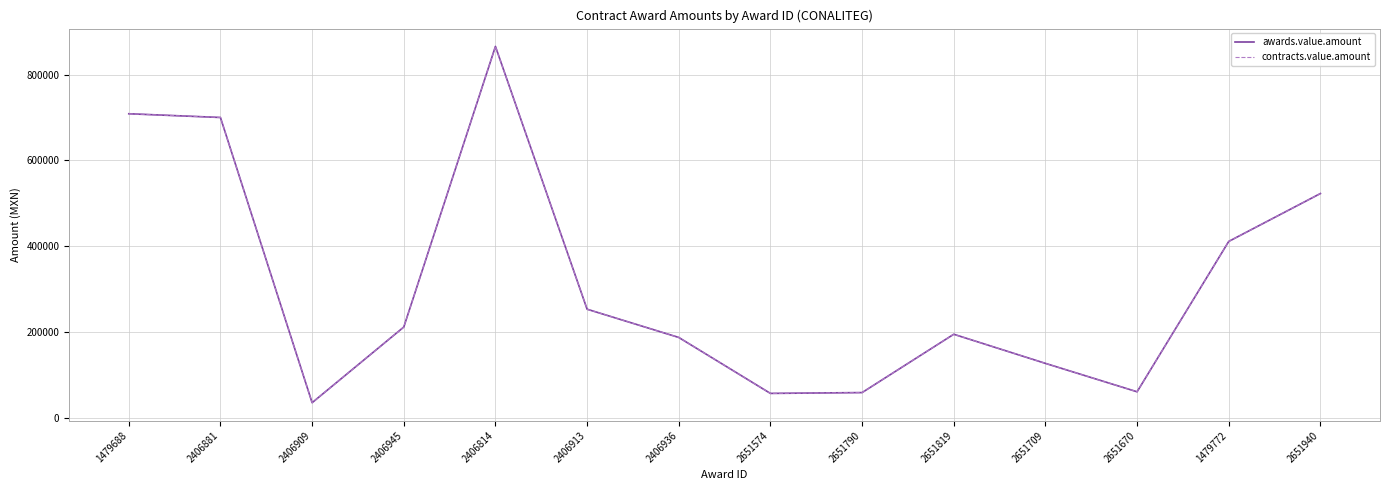

Is this an area chart (filled region under the line)?

No